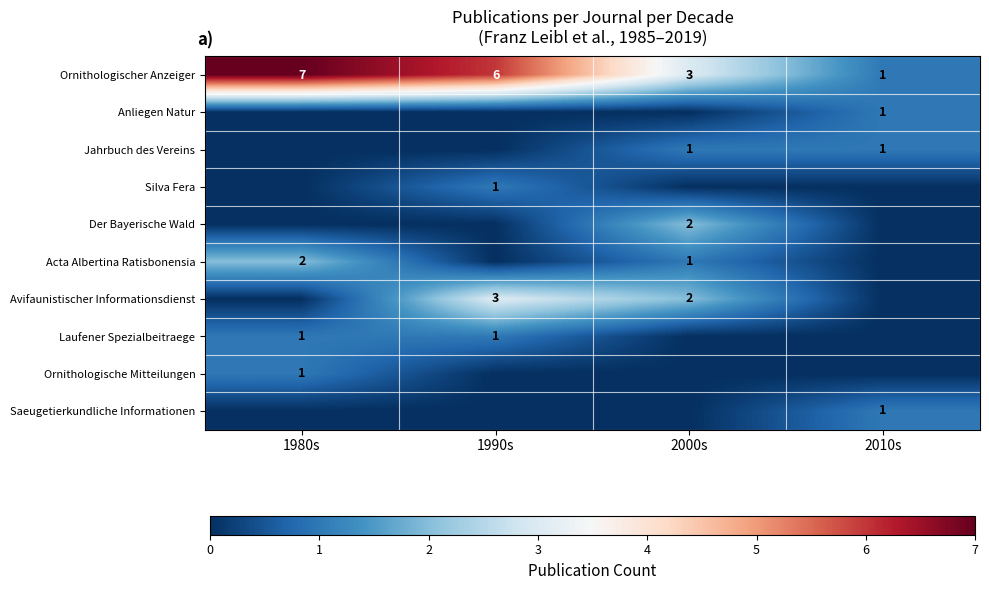

Which has a higher value, 2000s or 1980s?

1980s